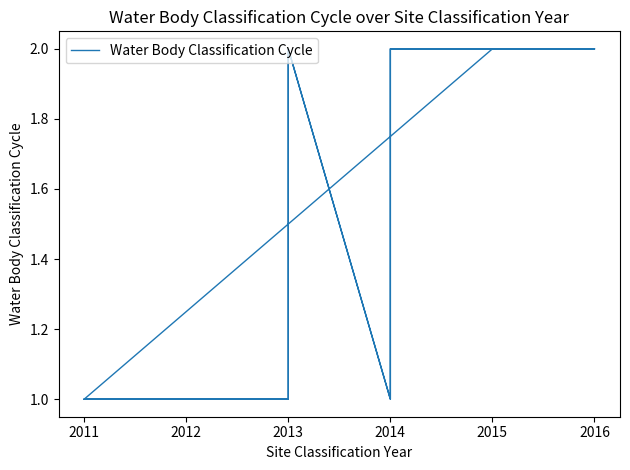

What is the value of the 8th point from the left?

1